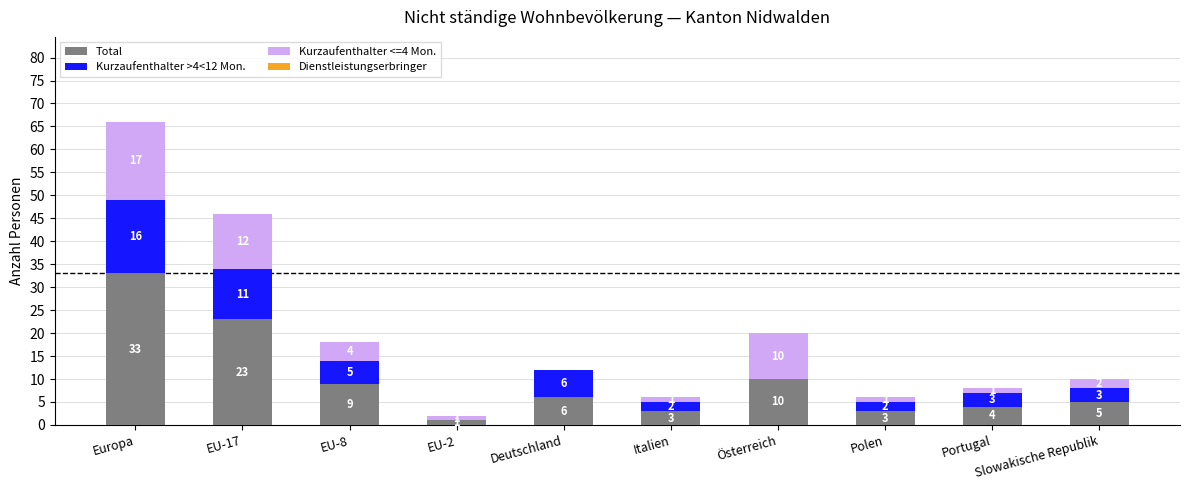

What is the total value across all series at Polen?

6